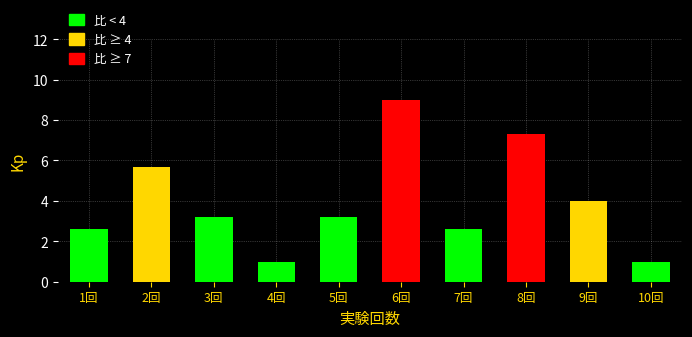

Reading left to right, list all the values displayed in this chart.

2.6	5.7	3.2	1.0	3.2	9.0	2.6	7.3	4.0	1.0